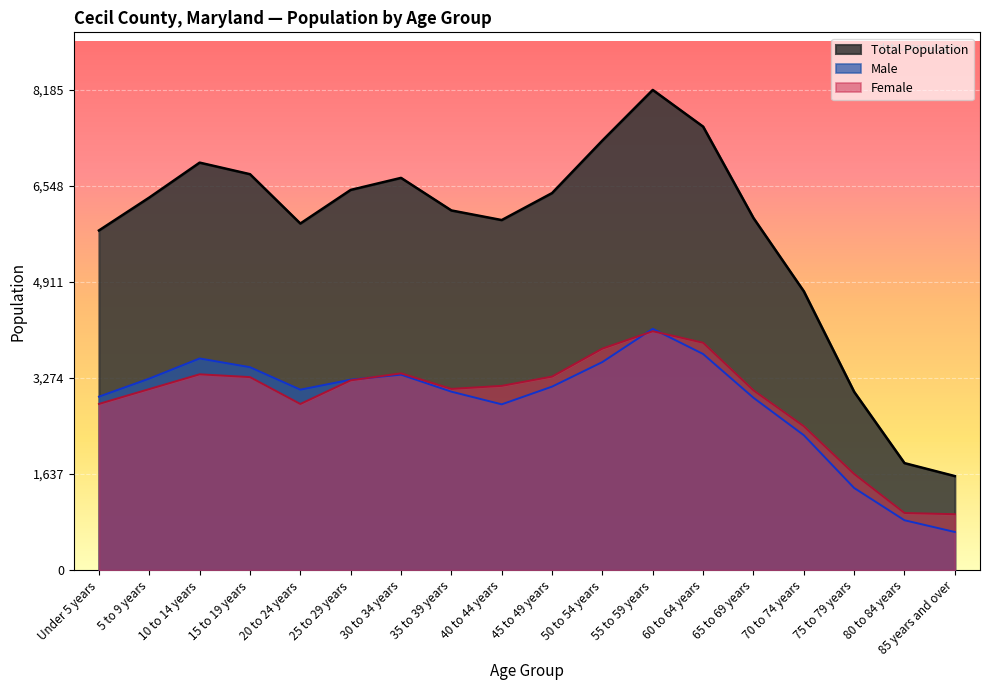

How many lines are shown in the chart?

3